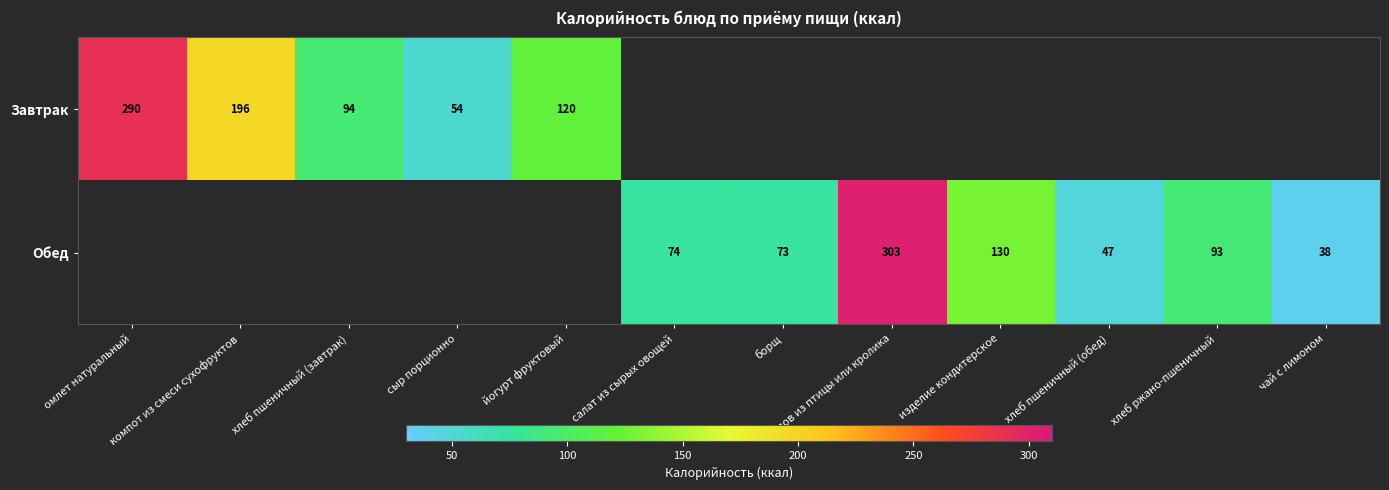

How many data points does each series have?

12